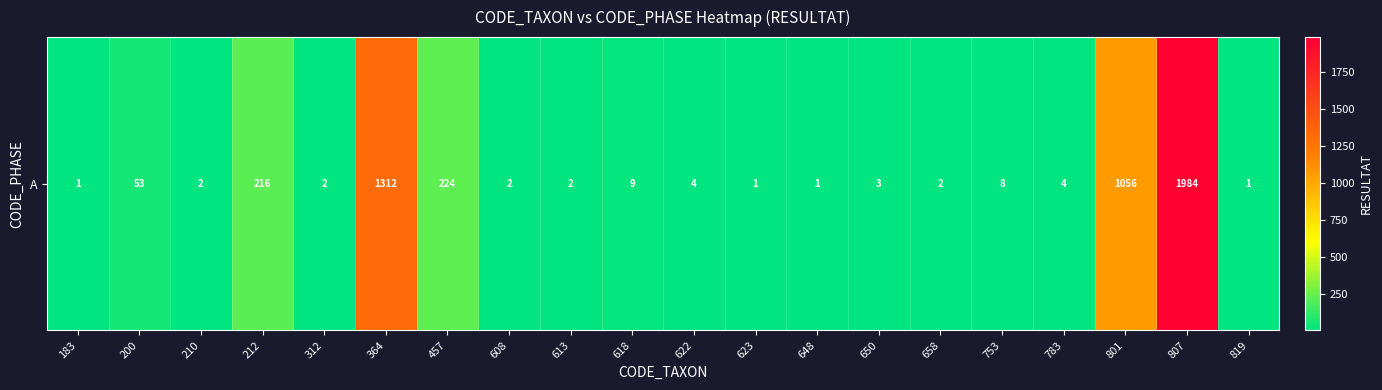

List the labels in order of value, largest first.

807, 364, 801, 457, 212, 200, 618, 753, 622, 783, 650, 210, 312, 608, 613, 658, 183, 623, 648, 819